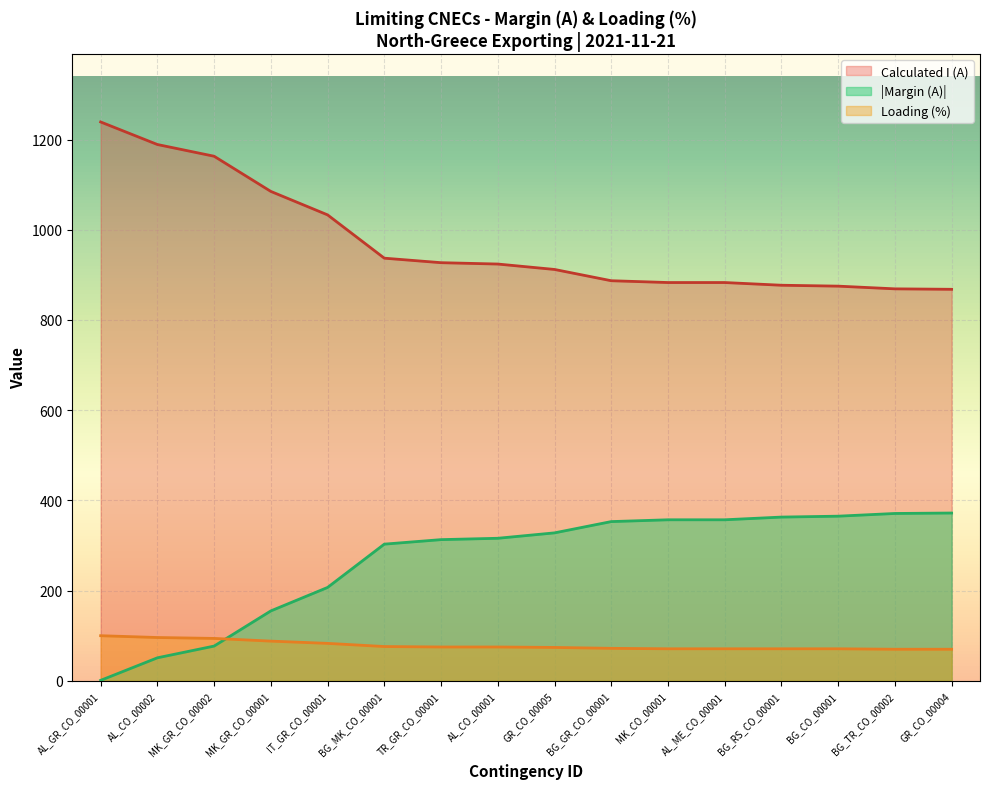

Reading left to right, list all the values displayed in this chart.

1239	1189	1163	1085	1033	937	927	924	912	887	883	883	877	875	869	868